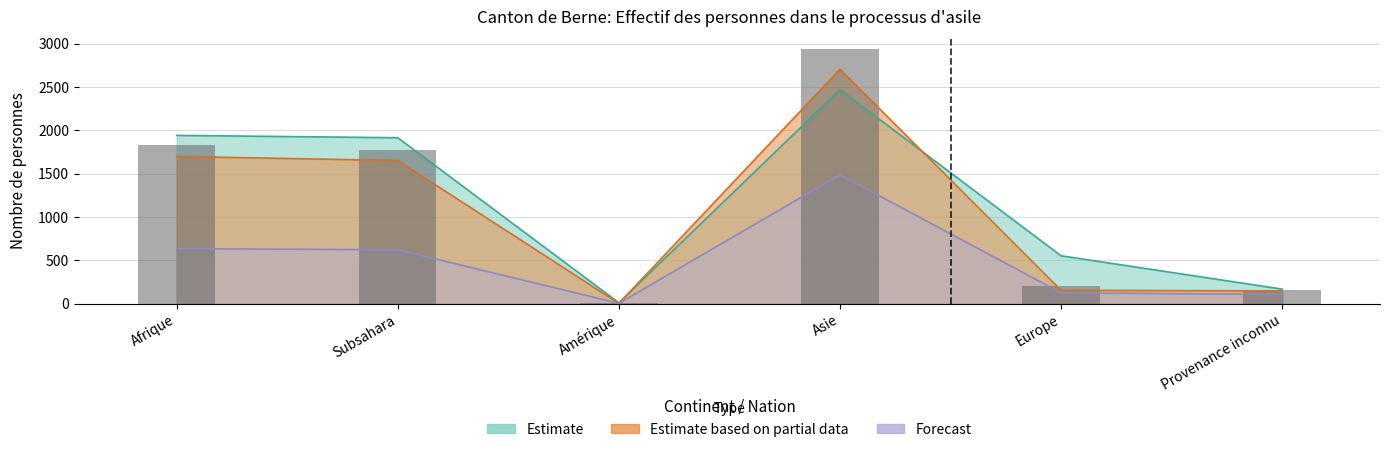

Reading right to left, transcribe all the data shown in this chart.

Provenance inconnu=160	Europe=201	Asie=2935	Amérique=3	Subsahara=1778	Afrique=1835